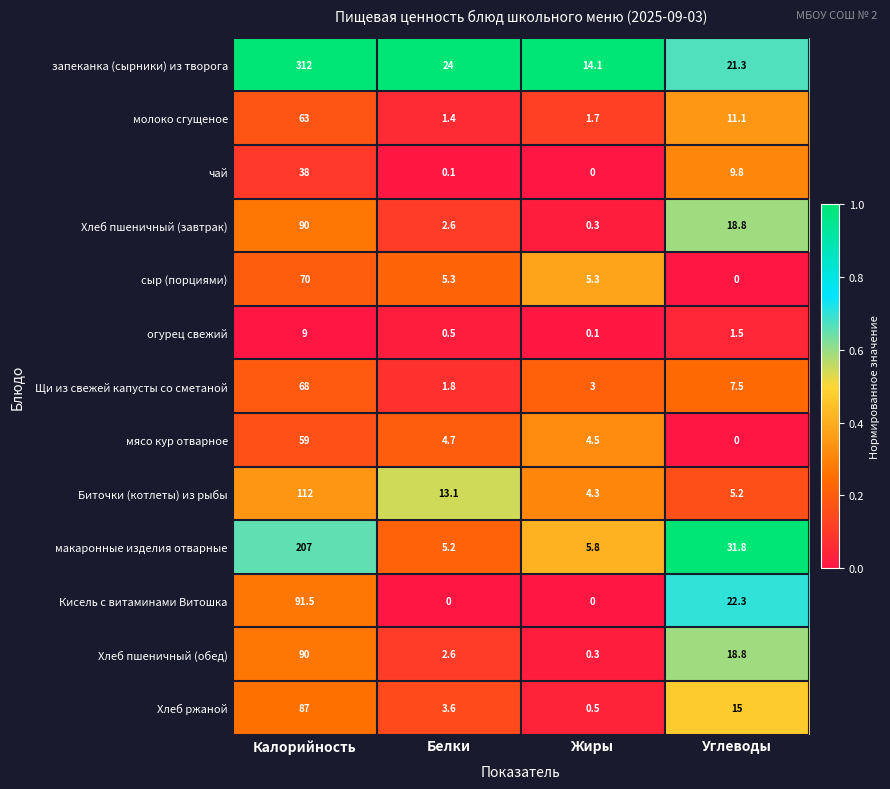

At which label does Хлеб пшеничный (обед) reach its peak?

Калорийность